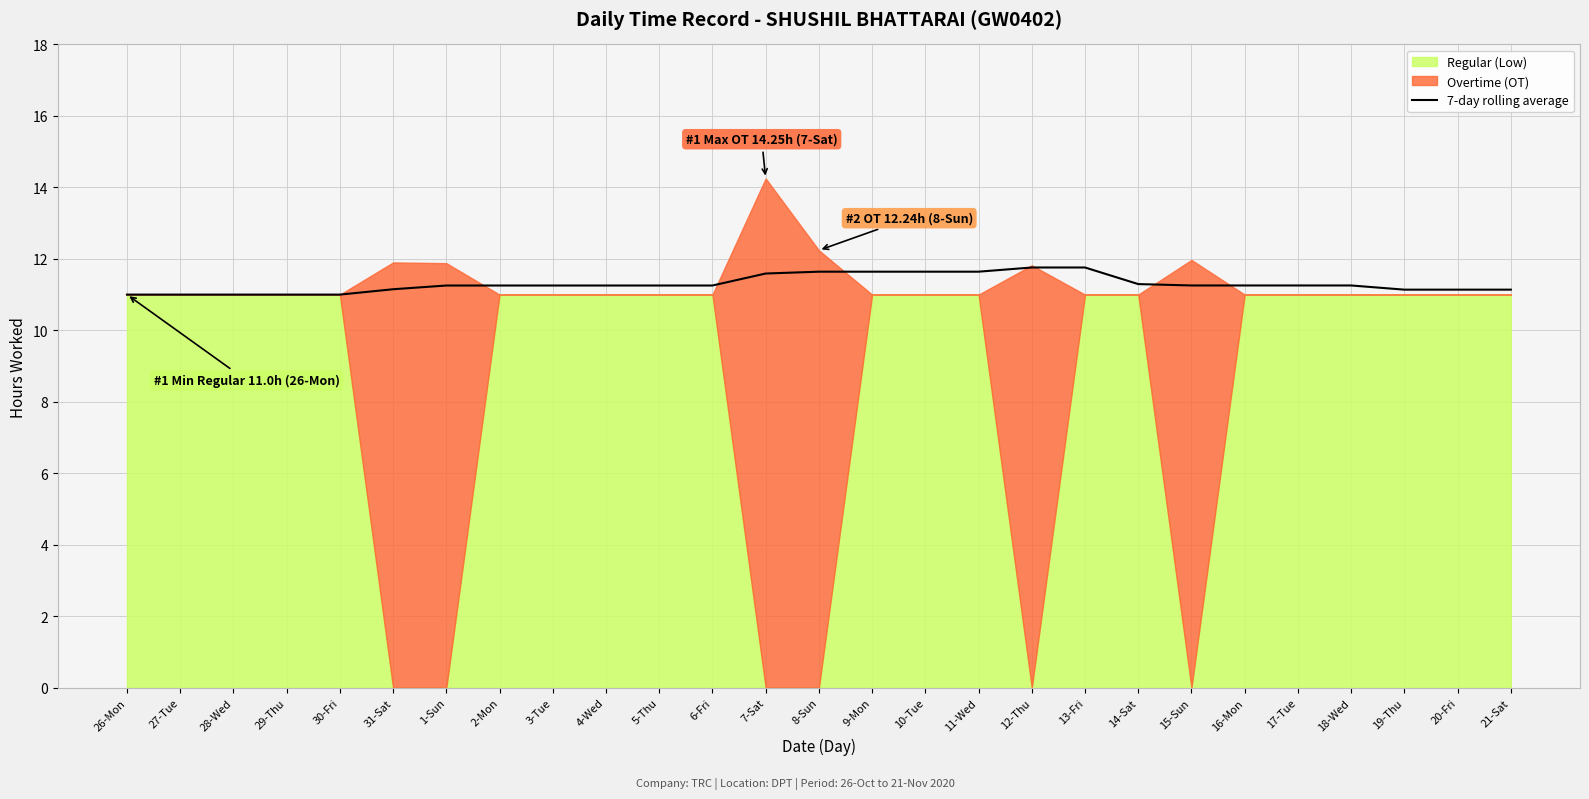

Does the chart display data point markers on the line(s)?

No